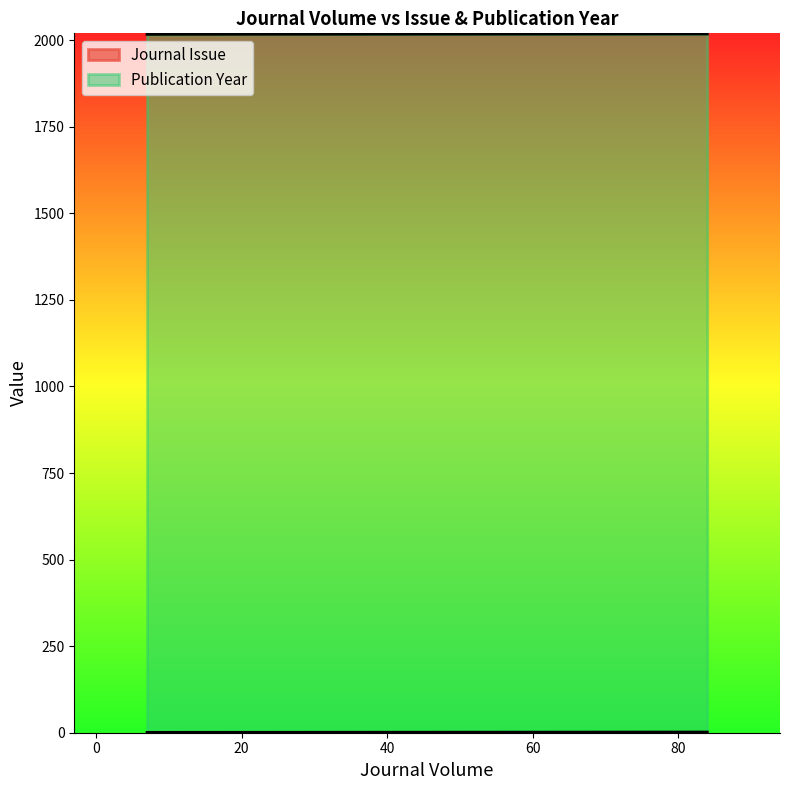

Where is Journal Issue nearest to the value 1?

7